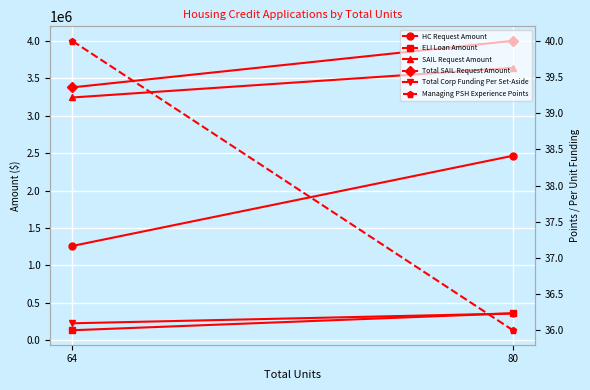

Rank the series at 64 from highest to lowest value.

Total SAIL Request Amount, SAIL Request Amount, HC Request Amount, Total Corp Funding Per Set-Aside, ELI Loan Amount, Managing PSH Experience Points